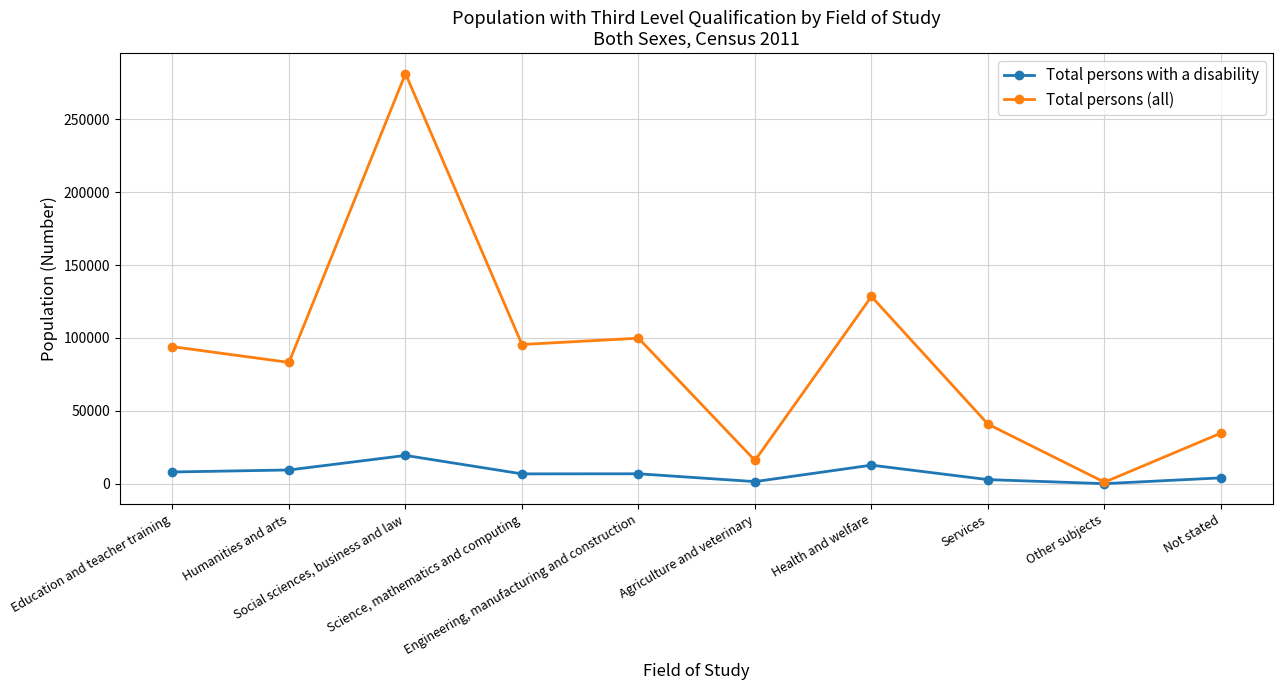

List the series in order of their overall mean, lowest first.

Total persons with a disability, Total persons (all)